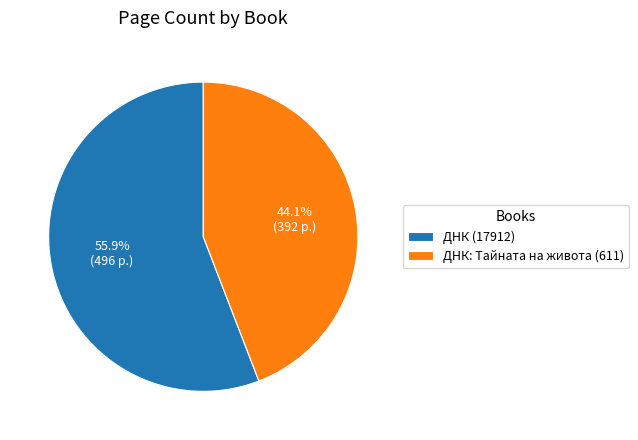

What is the smallest slice in the pie chart?

ДНК: Тайната на живота (611)